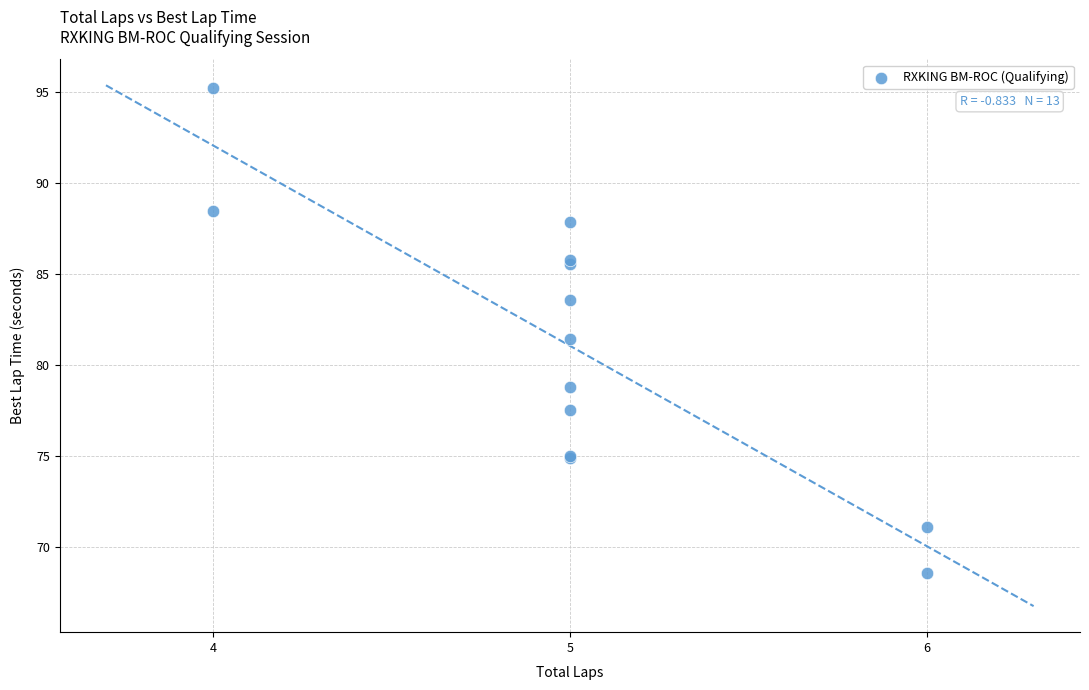

What Y value in the scatter plot is closest to 81?

81.4